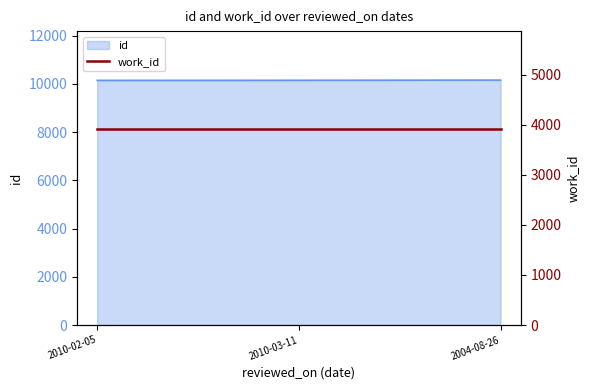

What is the sum of the values at 2010-03-11 and 2010-02-05?

20297